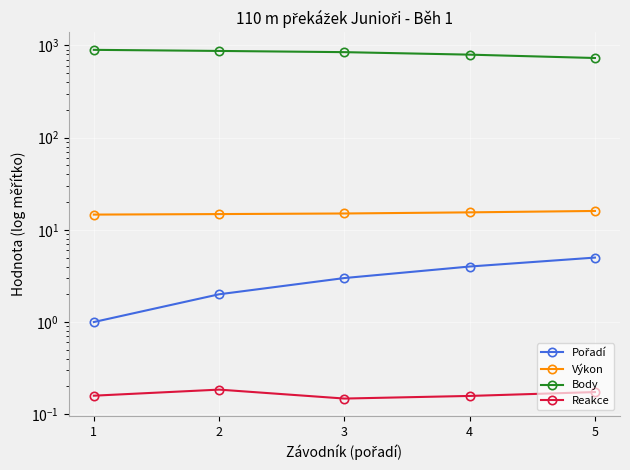

True or false: Reakce and Výkon intersect in this chart.

False